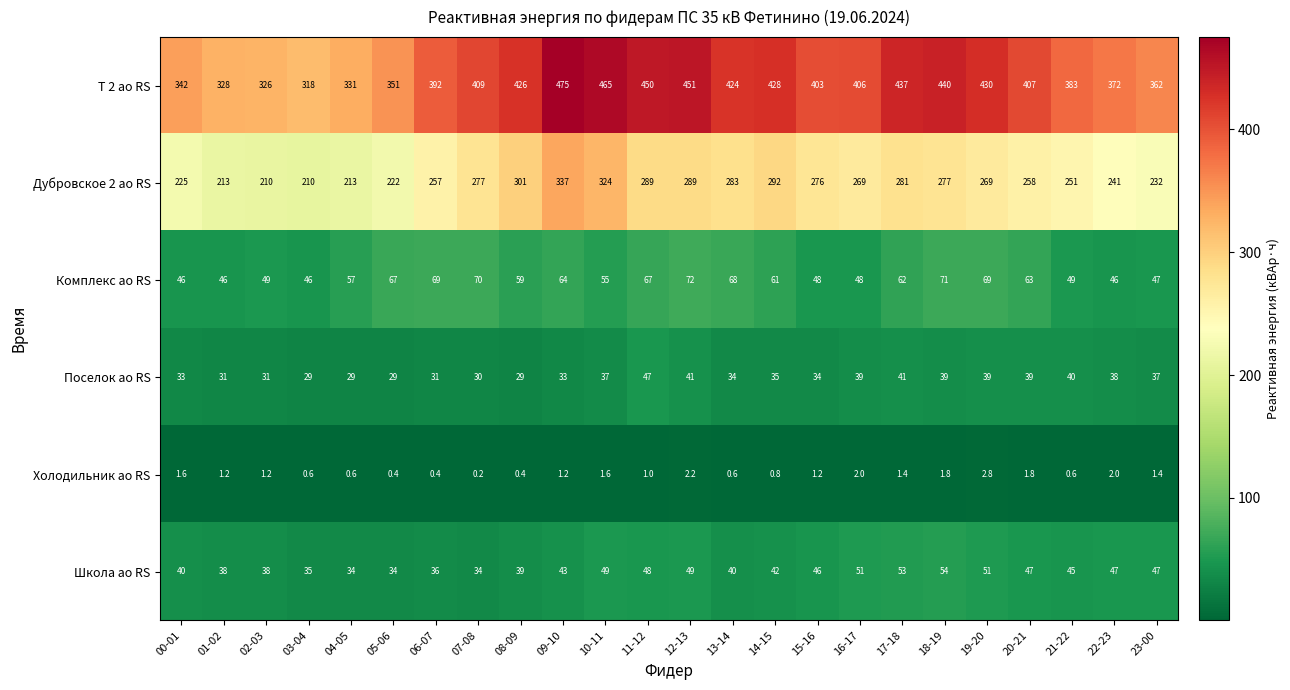

The Дубровское 2 ао RS series shows 269.0 at 19-20. True or false?

True